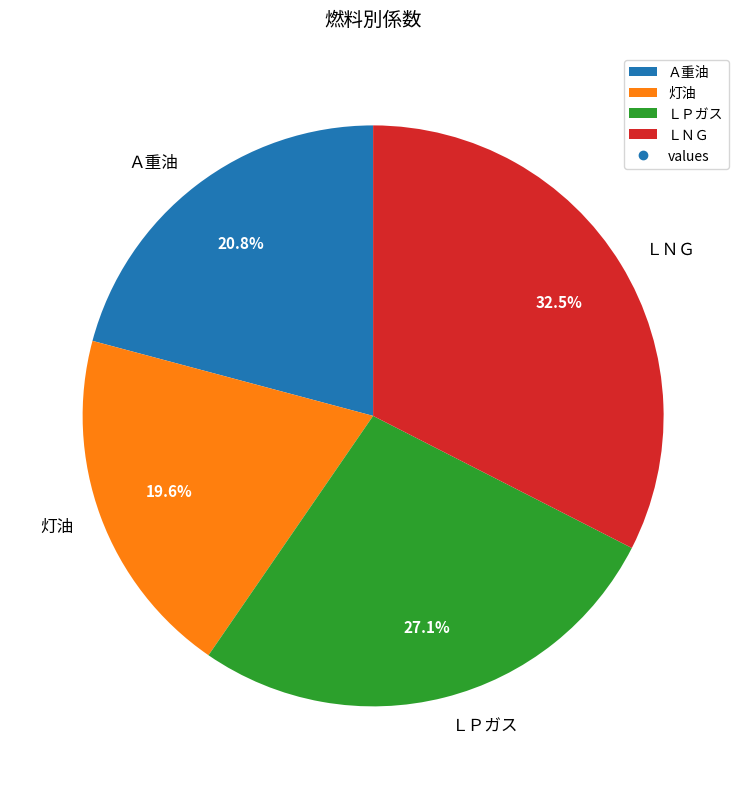

To the nearest percent, what portion does Ａ重油 represent?

21%